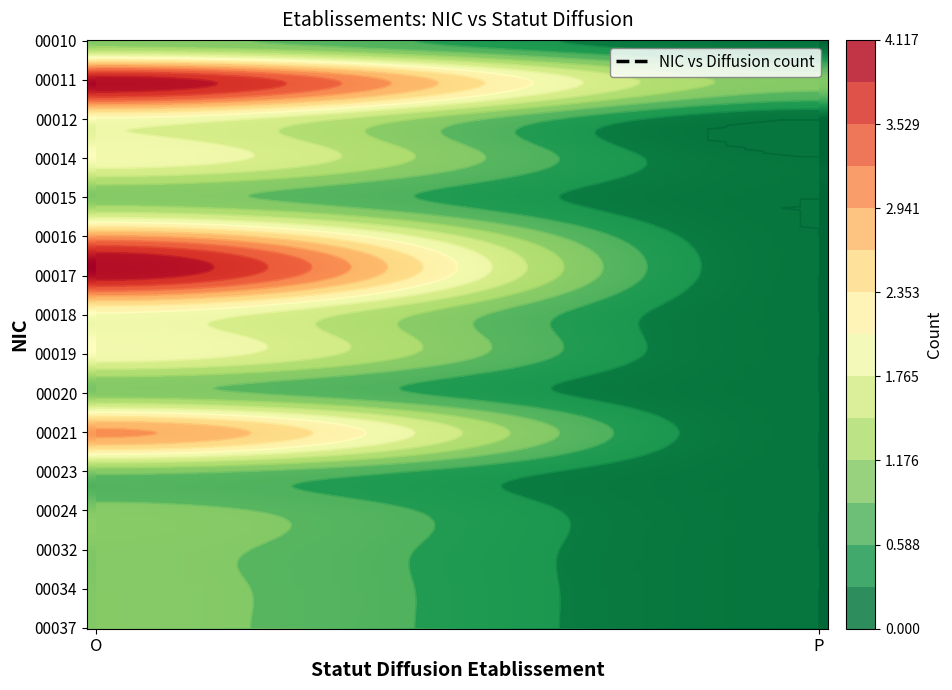

What is the spread (max minus min) of values at O?

3